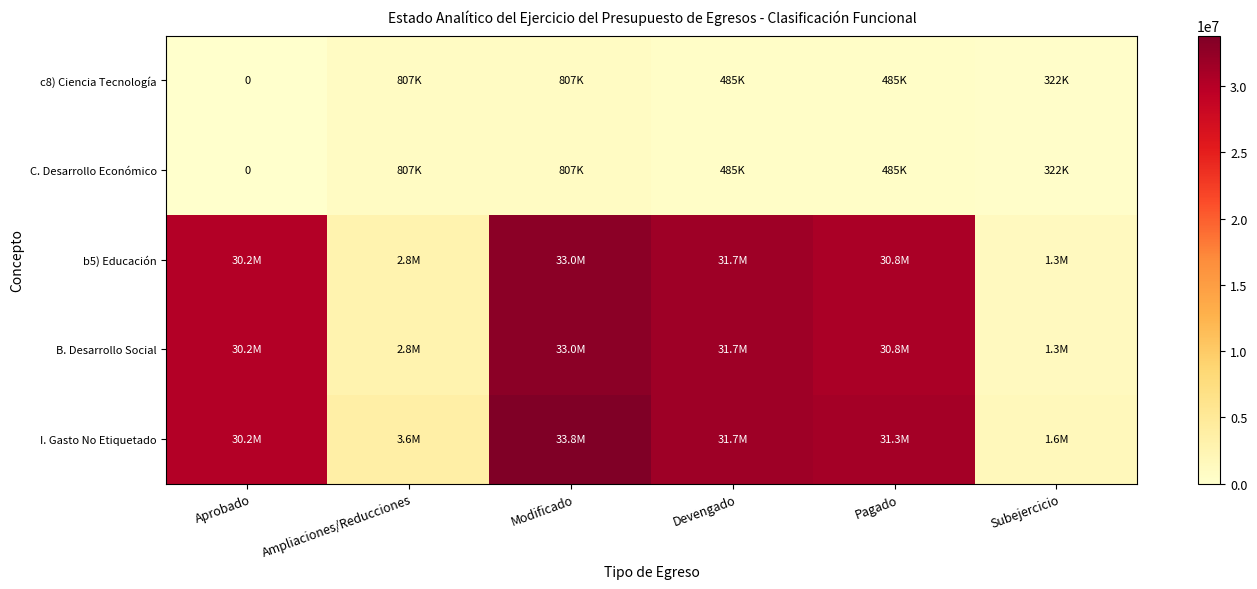

The I. Gasto No Etiquetado series shows 1640819.1 at Subejercicio. True or false?

True